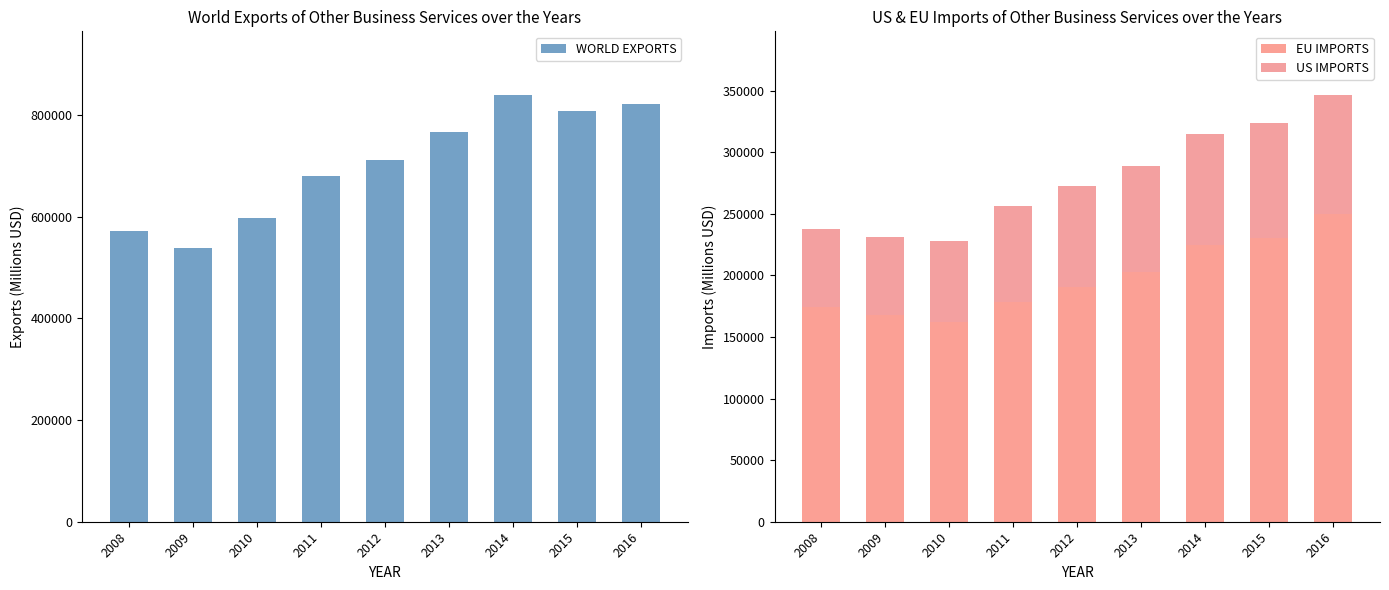

What is the spread (max minus min) of values at 2014?

748160